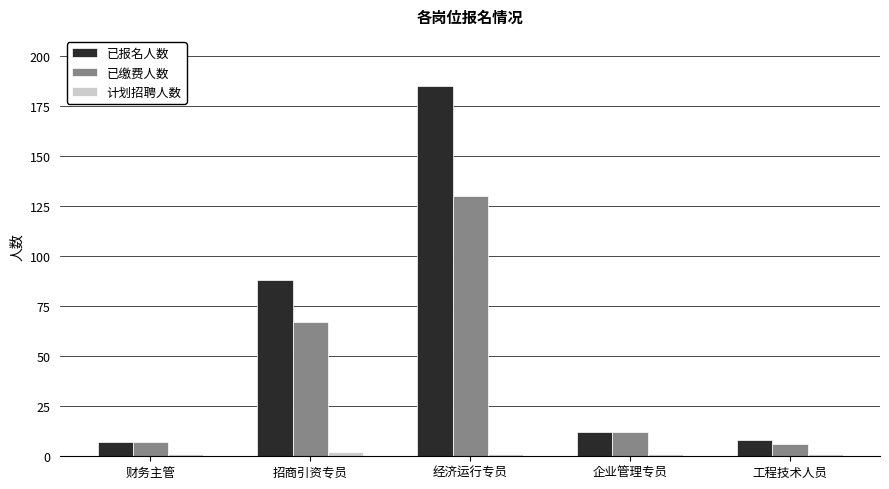

What is the difference between the maximum and second lowest values in the 已缴费人数 series?

123